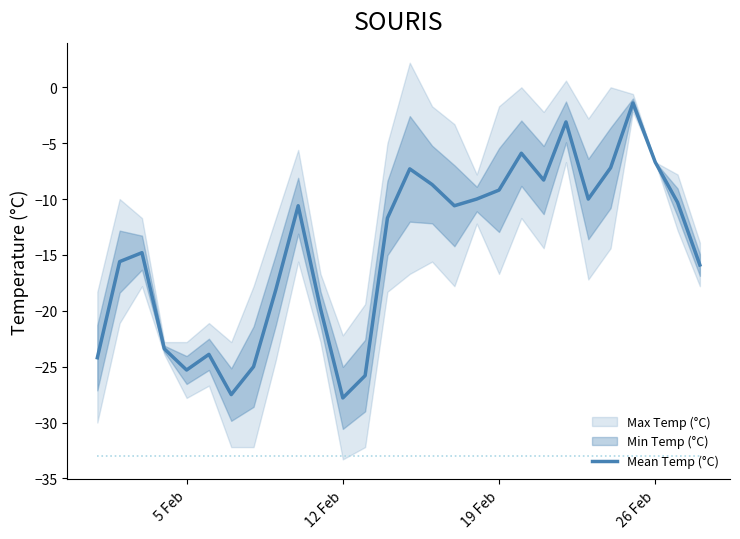

How many data points does each series have?

28